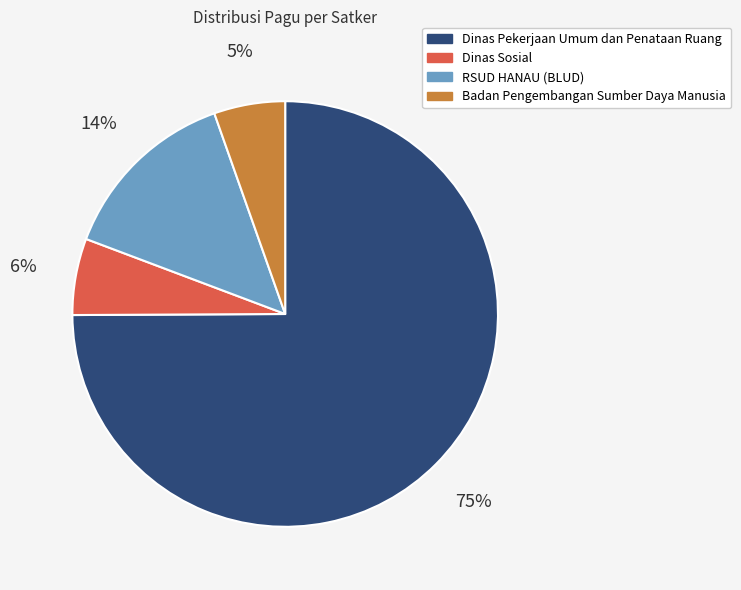

Which has a higher value, Dinas Sosial or Dinas Pekerjaan Umum dan Penataan Ruang?

Dinas Pekerjaan Umum dan Penataan Ruang